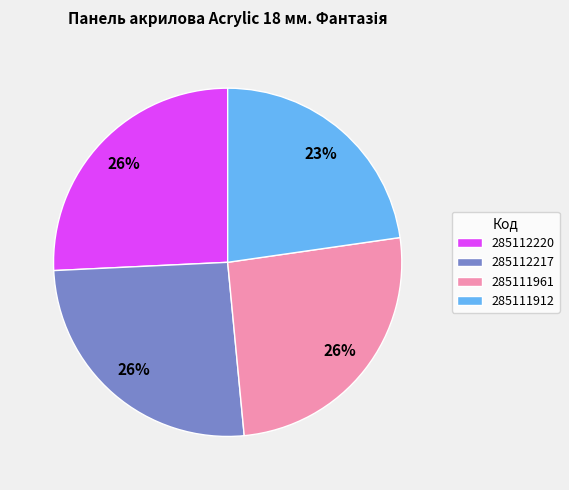

Which category has the smallest portion of the pie?

285111912